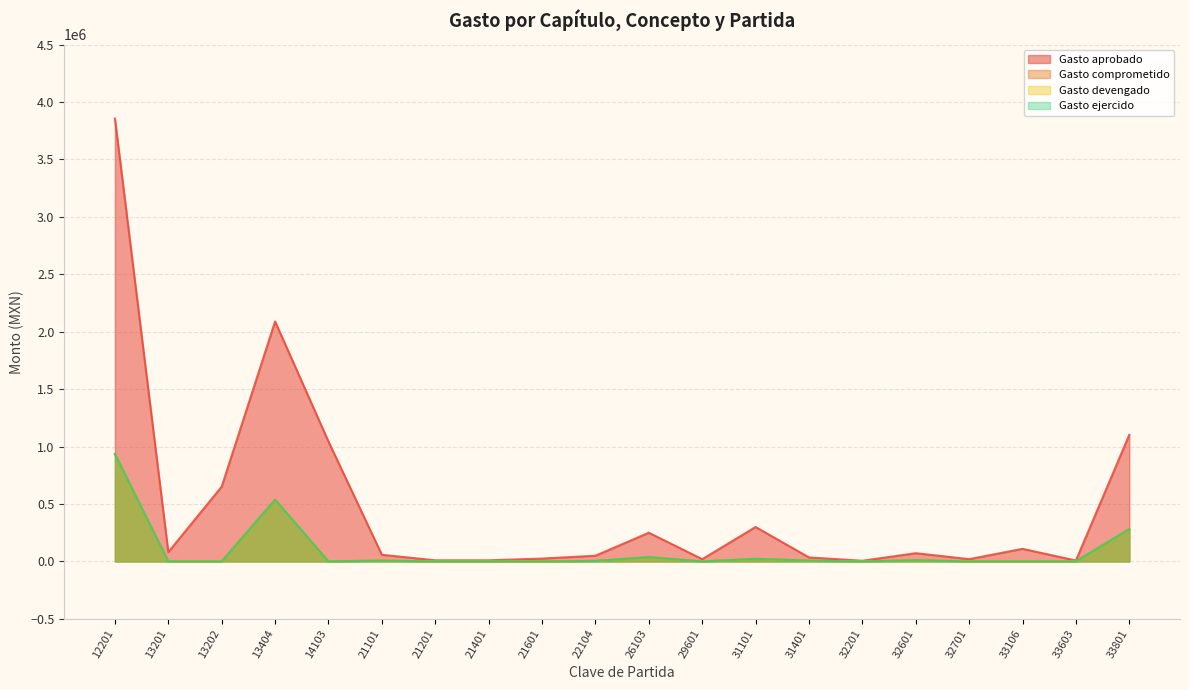

At which category does the chart reach its peak across all series?

12201